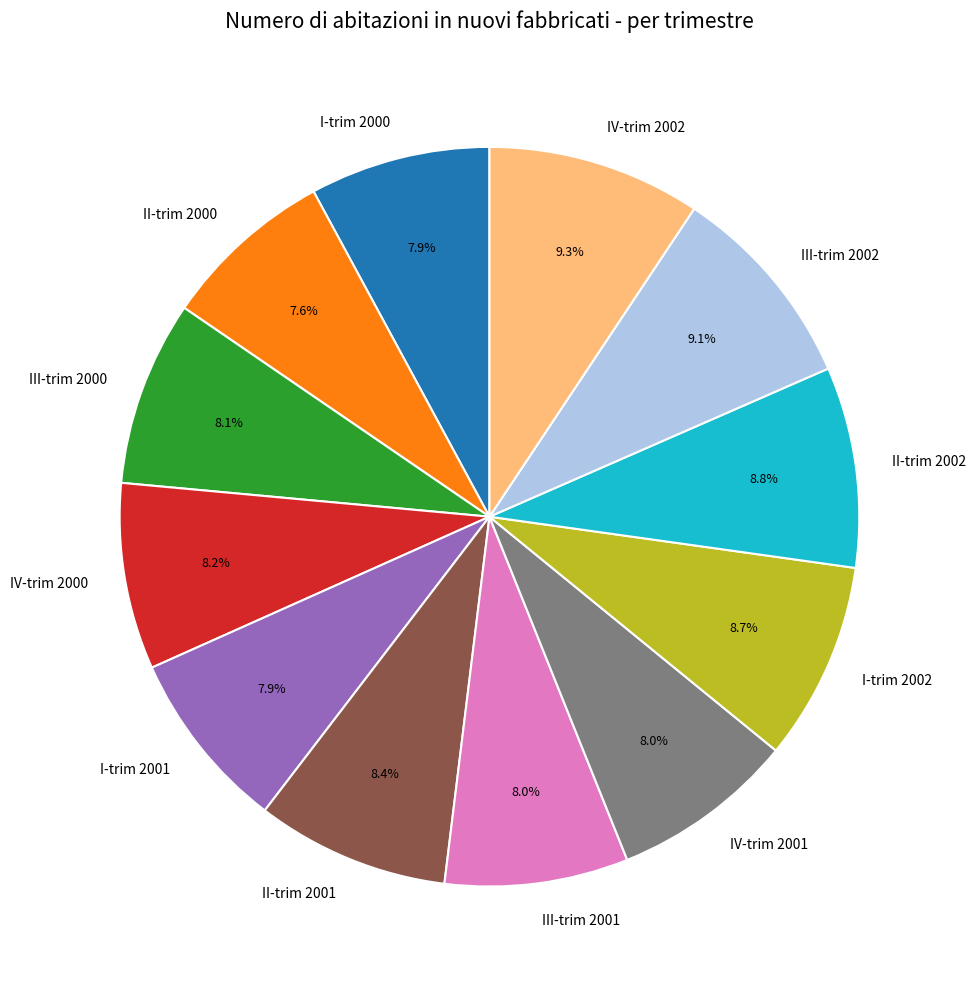

To the nearest percent, what is the difference between the largest and smallest slice percentages?

2%